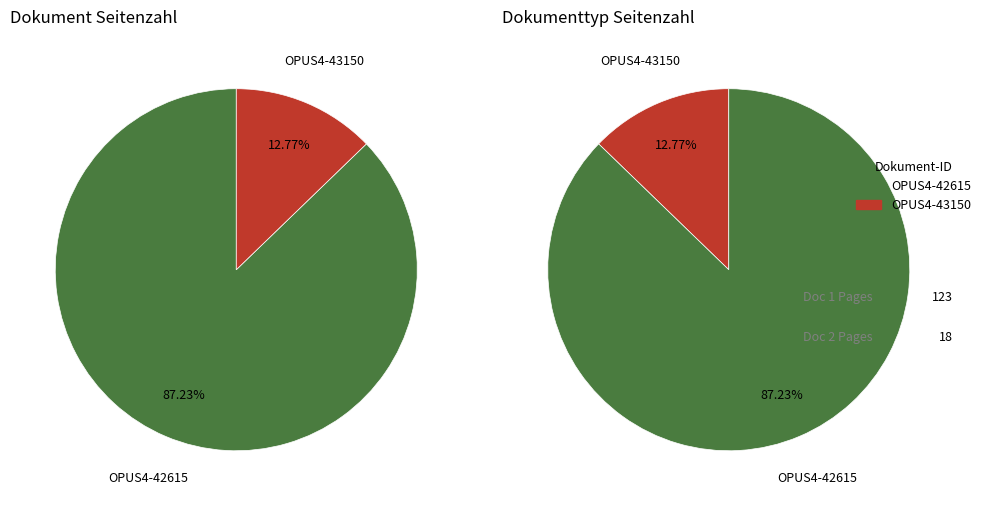

What is the ratio of the value at OPUS4-43150 to the value at OPUS4-42615?

0.1